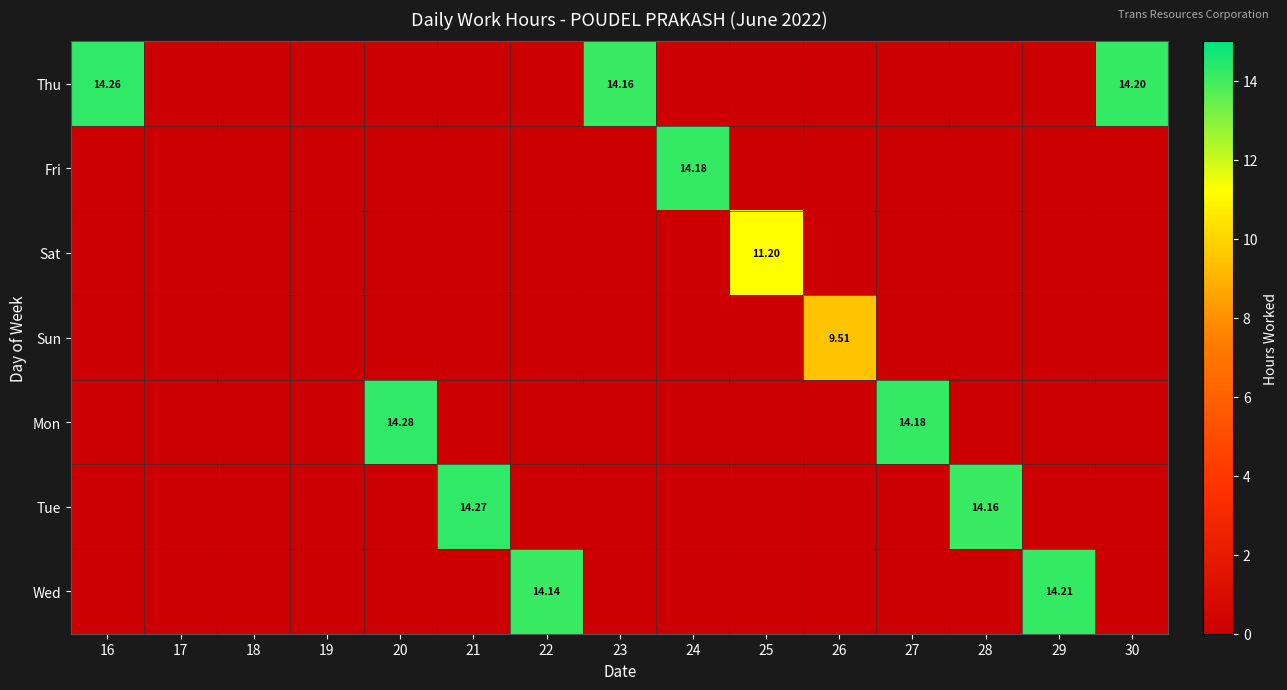

What is the total value across all series at 23?

14.2